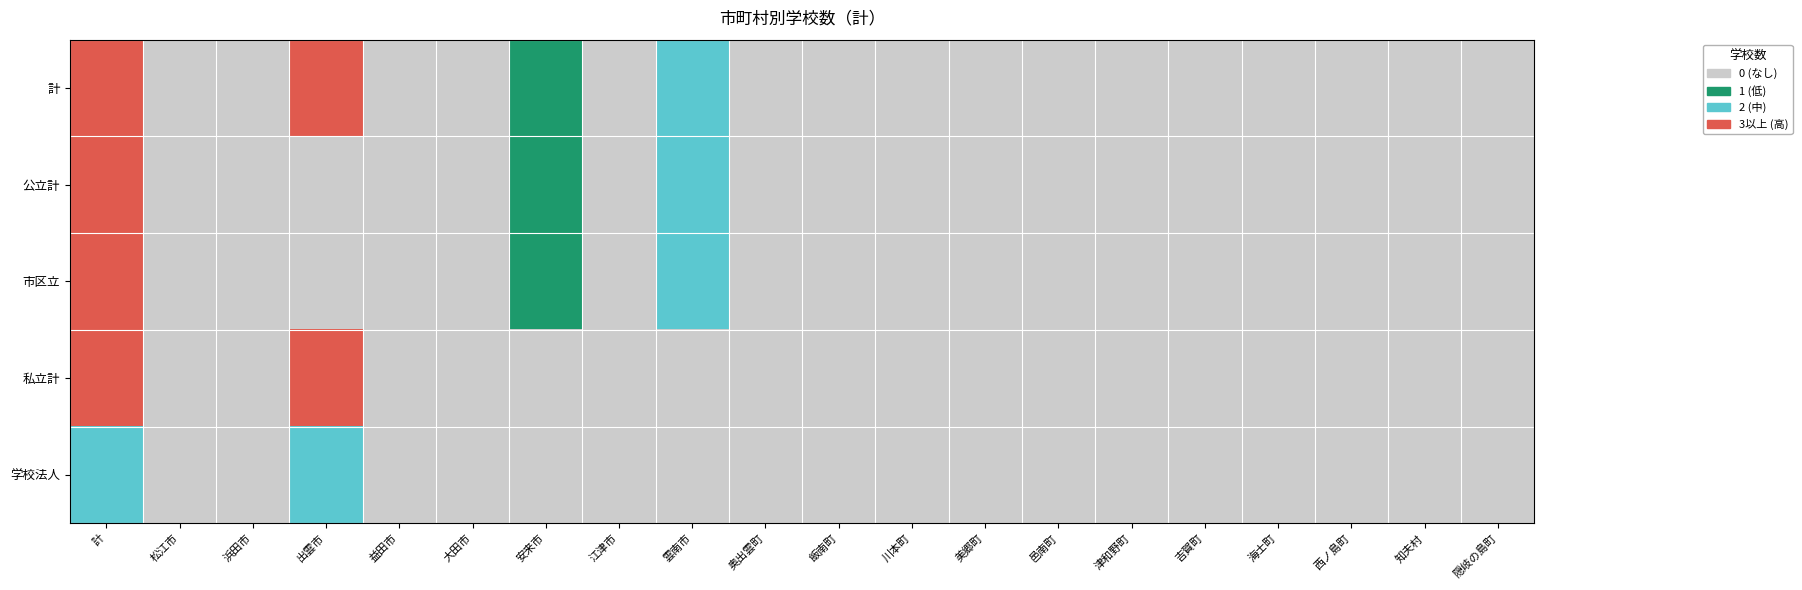

How many series are shown in this chart?

5